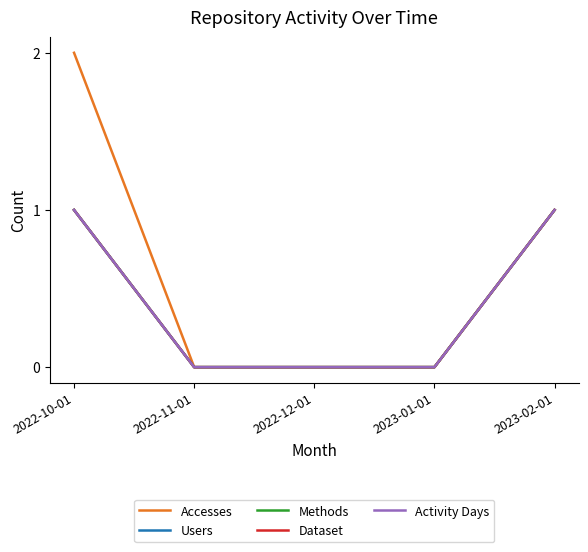

Does the chart have visible grid lines?

No